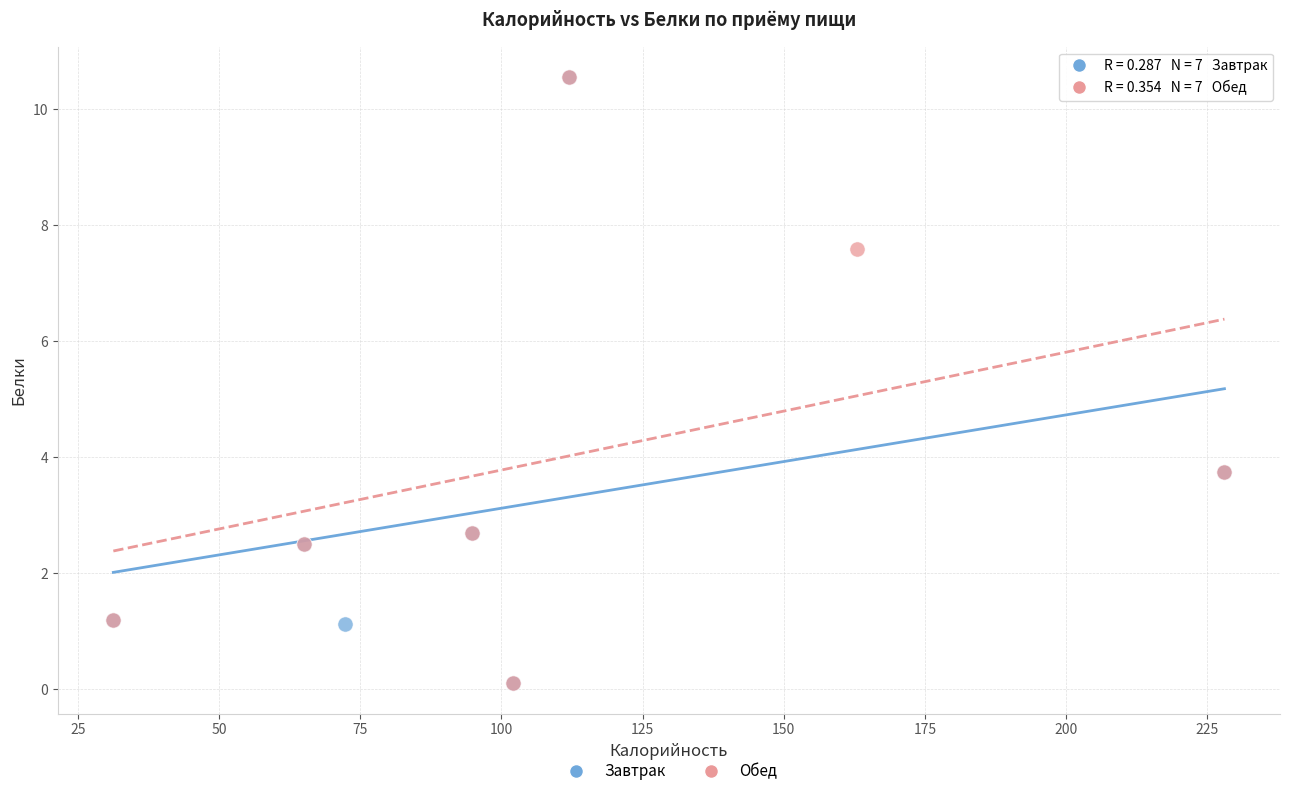

What are all the series names shown in the legend?

Завтрак, Обед